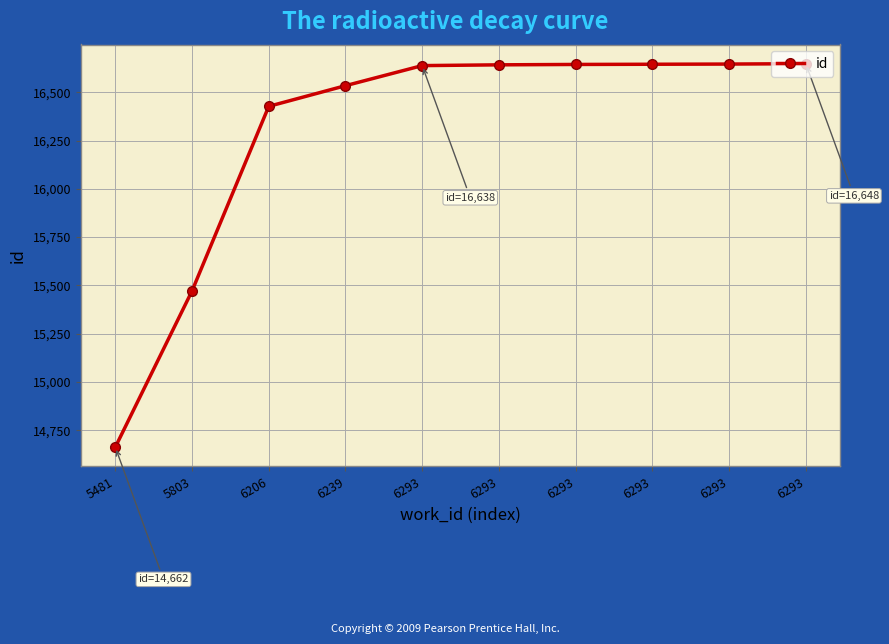

What is the difference between the maximum and minimum values?

1986